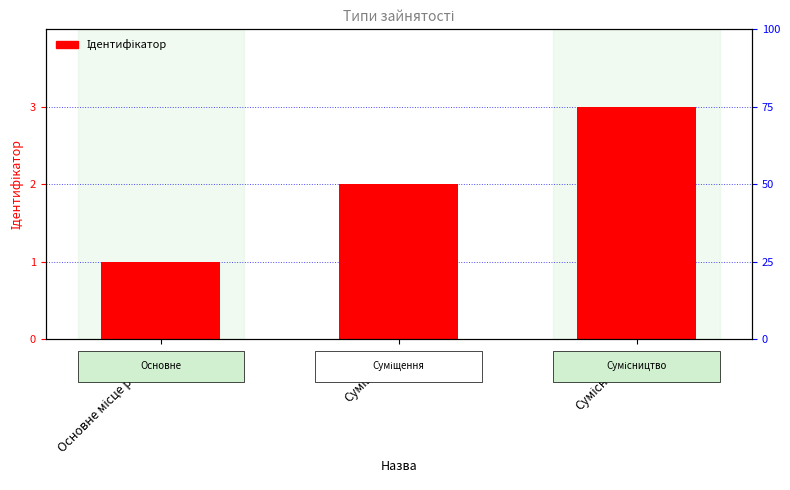

Reading left to right, what are all the values shown in this chart?

Основне місце роботи=1	Суміщення=2	Сумісництво=3